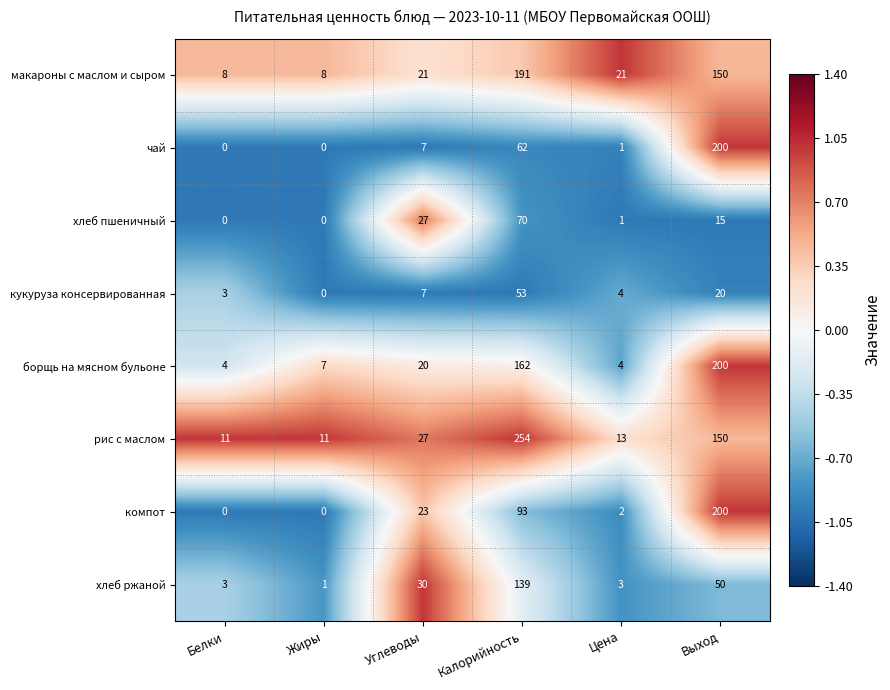

Where is борщь на мясном бульоне nearest to the value 102?

Калорийность